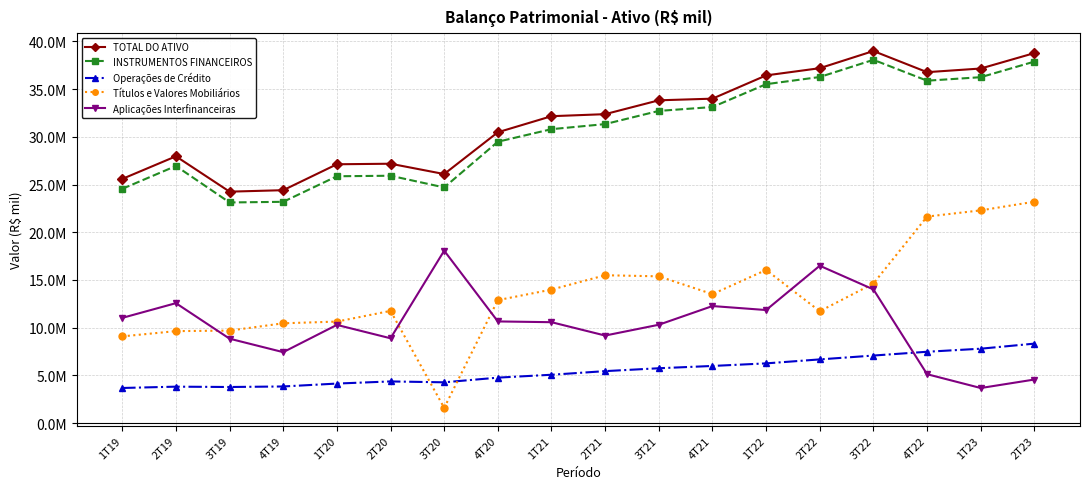

At which category does INSTRUMENTOS FINANCEIROS reach its first local valley?

3T19